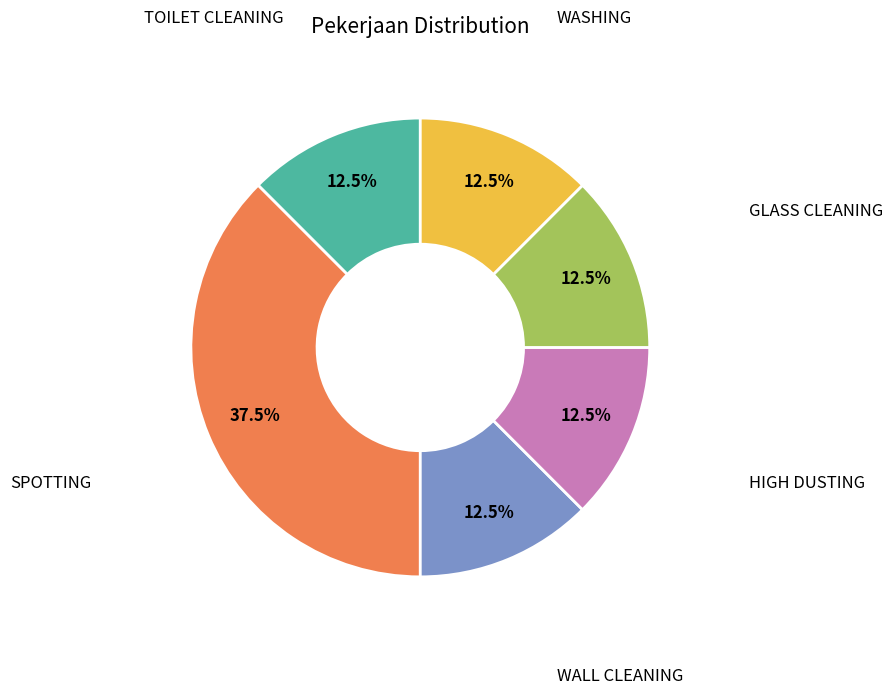

How many segments does this pie chart have?

6